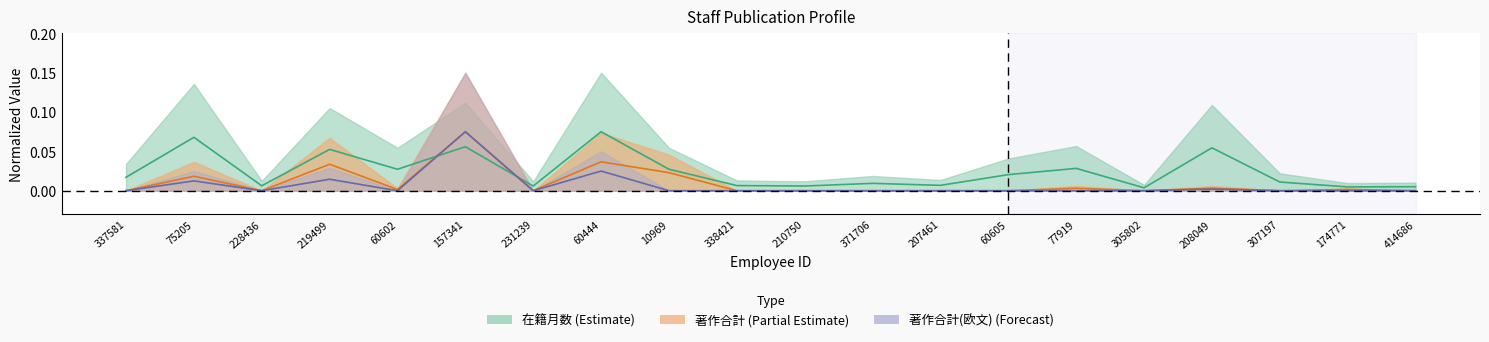

Between 219499 and 210750, which series saw the biggest shift?

在籍月数